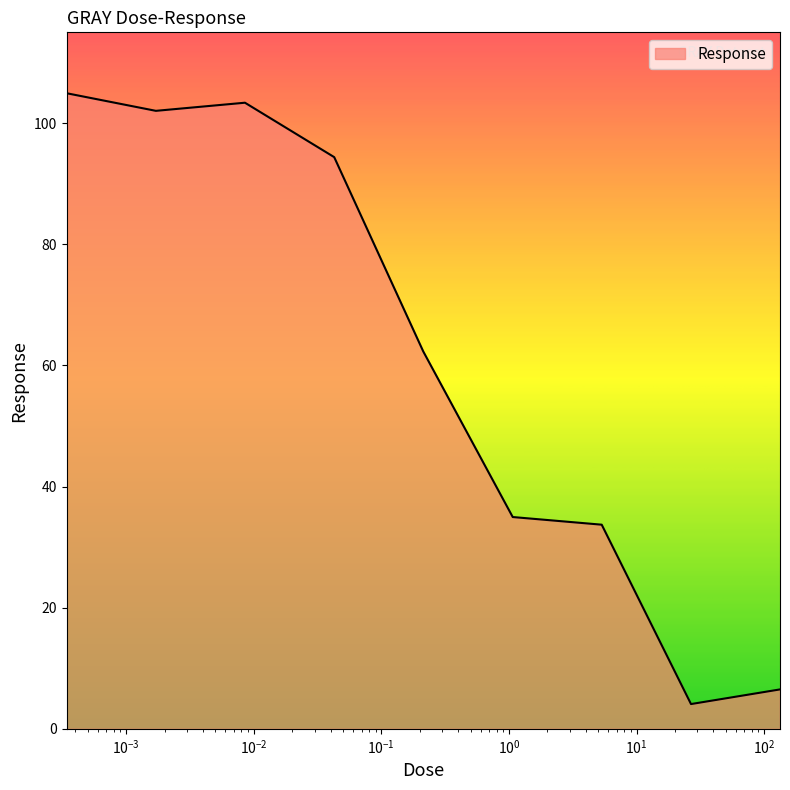

What is the maximum value shown in the chart?

104.9